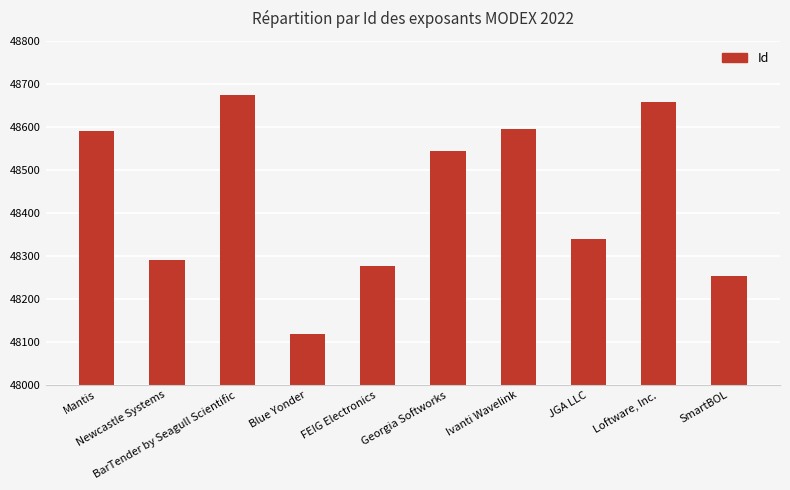

Reading right to left, list all the values displayed in this chart.

SmartBOL=48253	Loftware, Inc.=48658	JGA LLC=48340	Ivanti Wavelink=48594	Georgia Softworks=48544	FEIG Electronics=48276	Blue Yonder=48119	BarTender by Seagull Scientific=48673	Newcastle Systems=48290	Mantis=48589